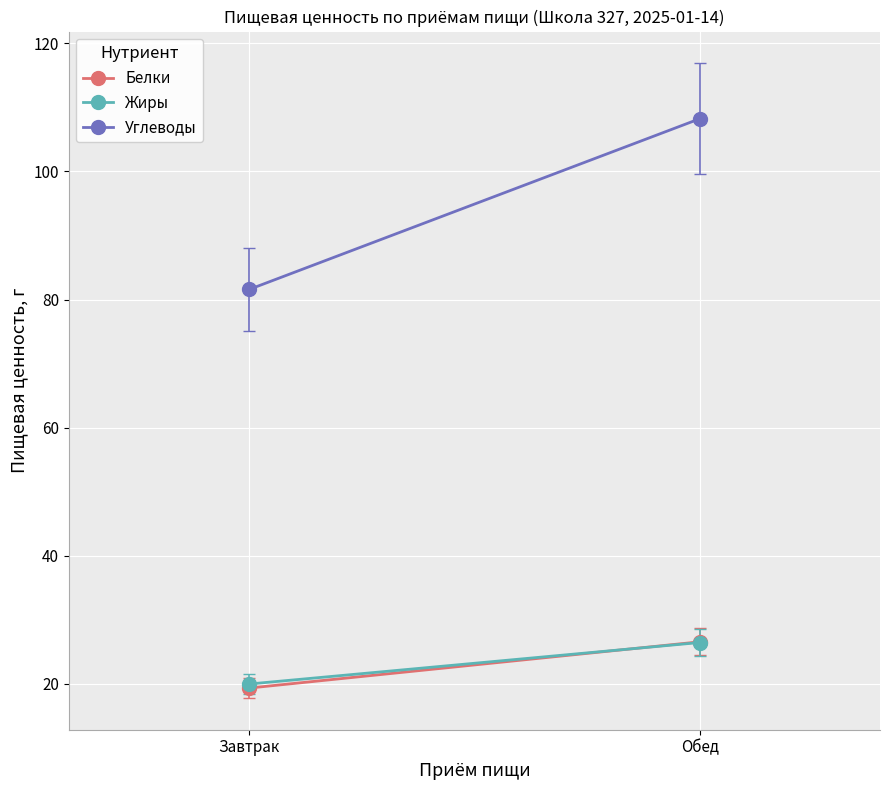

Between Обед and Завтрак, which is larger?

Обед